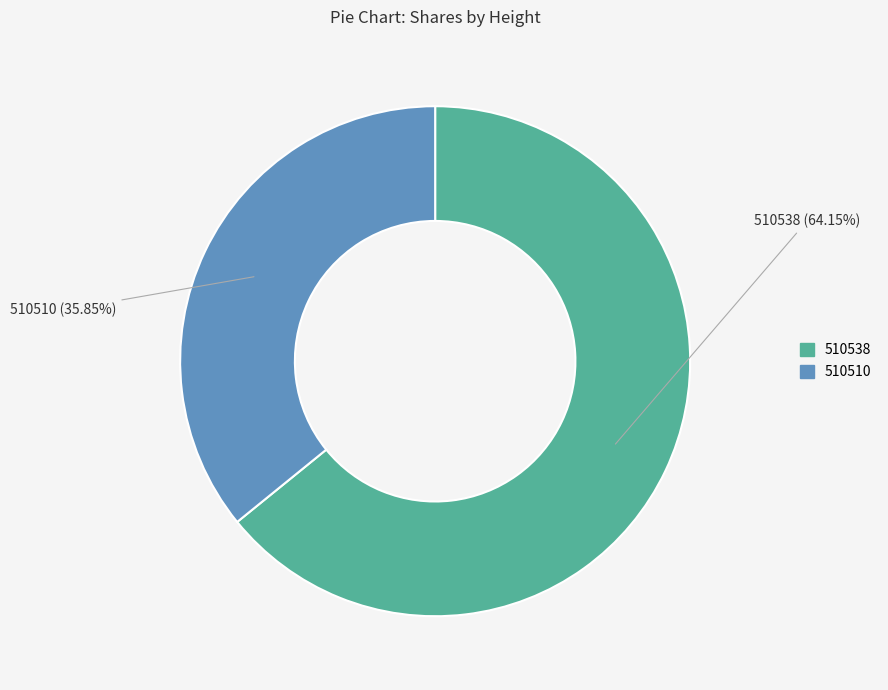

How many slices are in this pie chart?

2